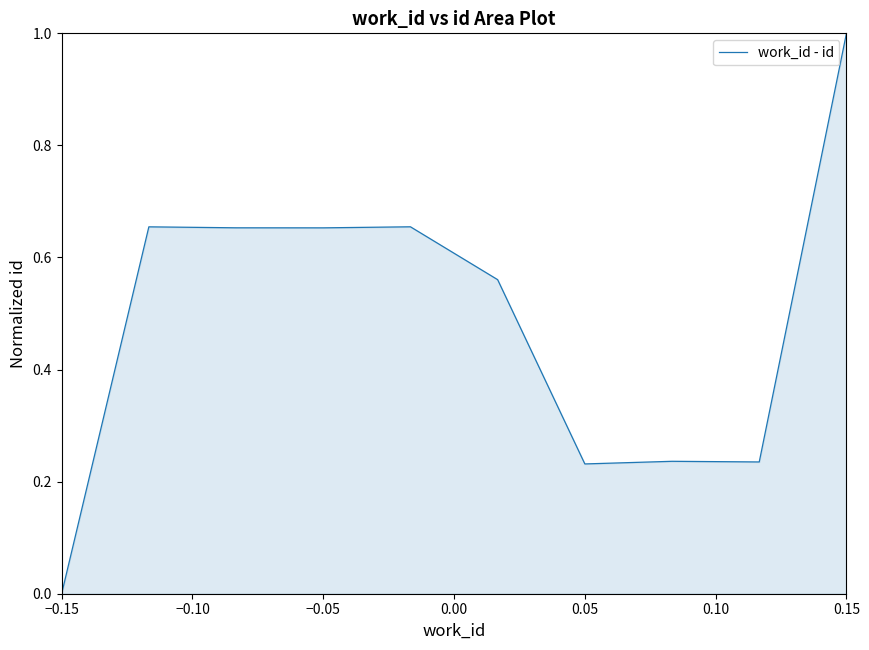

What is the difference between the maximum and minimum values?

1.0